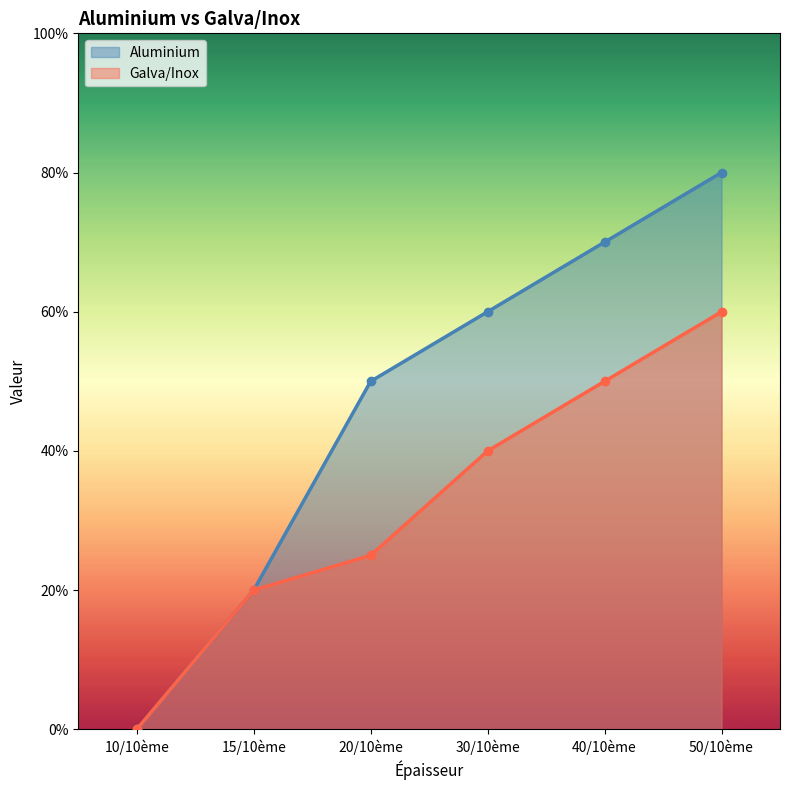

List the series in order of their overall mean, lowest first.

Galva/Inox, Aluminium